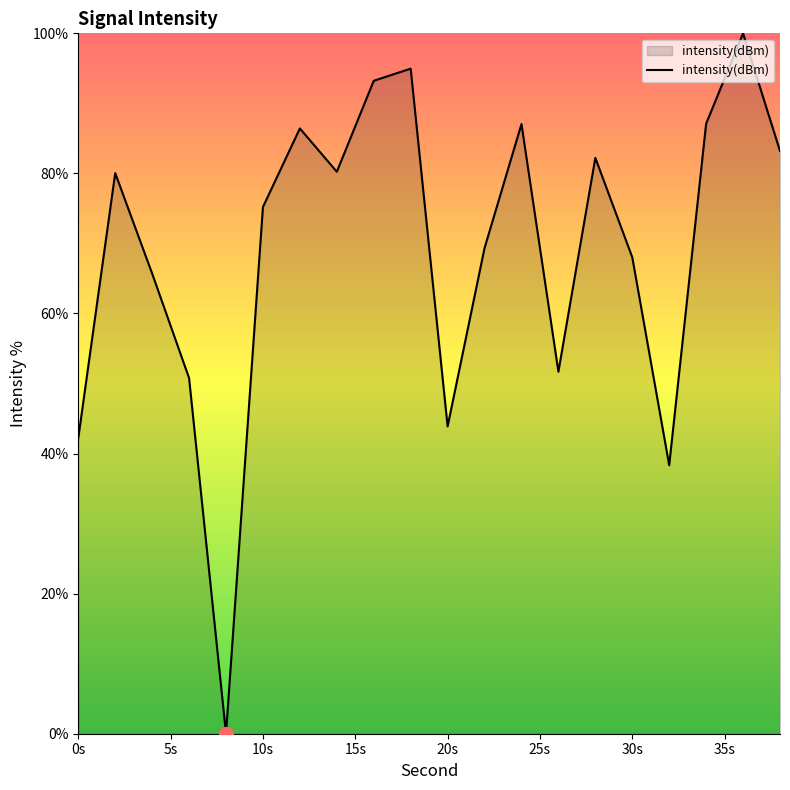

What is the difference between the maximum and minimum values?

100.0